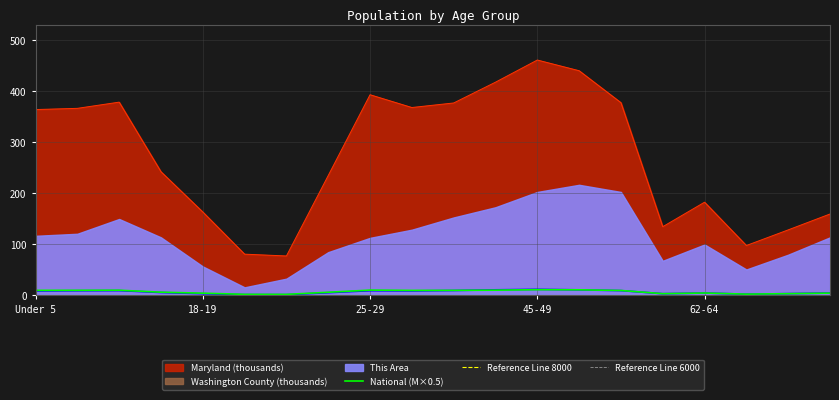

What is the highest value of the Washington County (thousands) series?

12.0